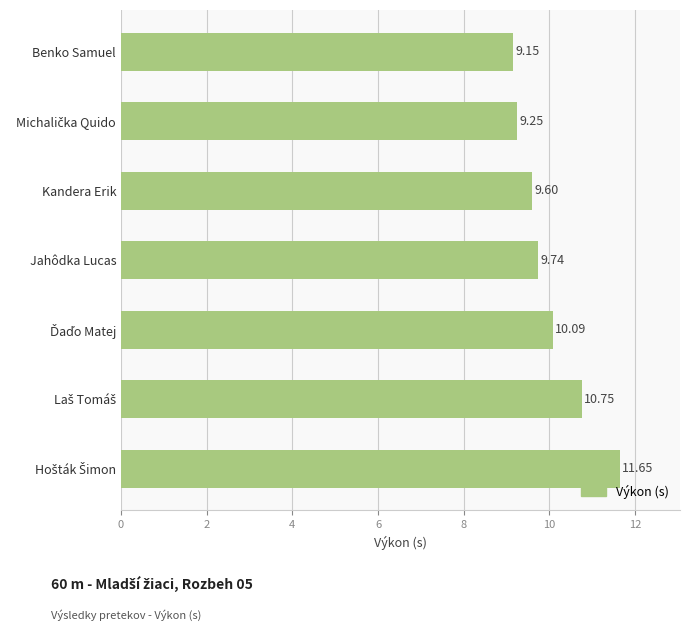

What is the label of the 7th bar from the bottom?

Benko Samuel